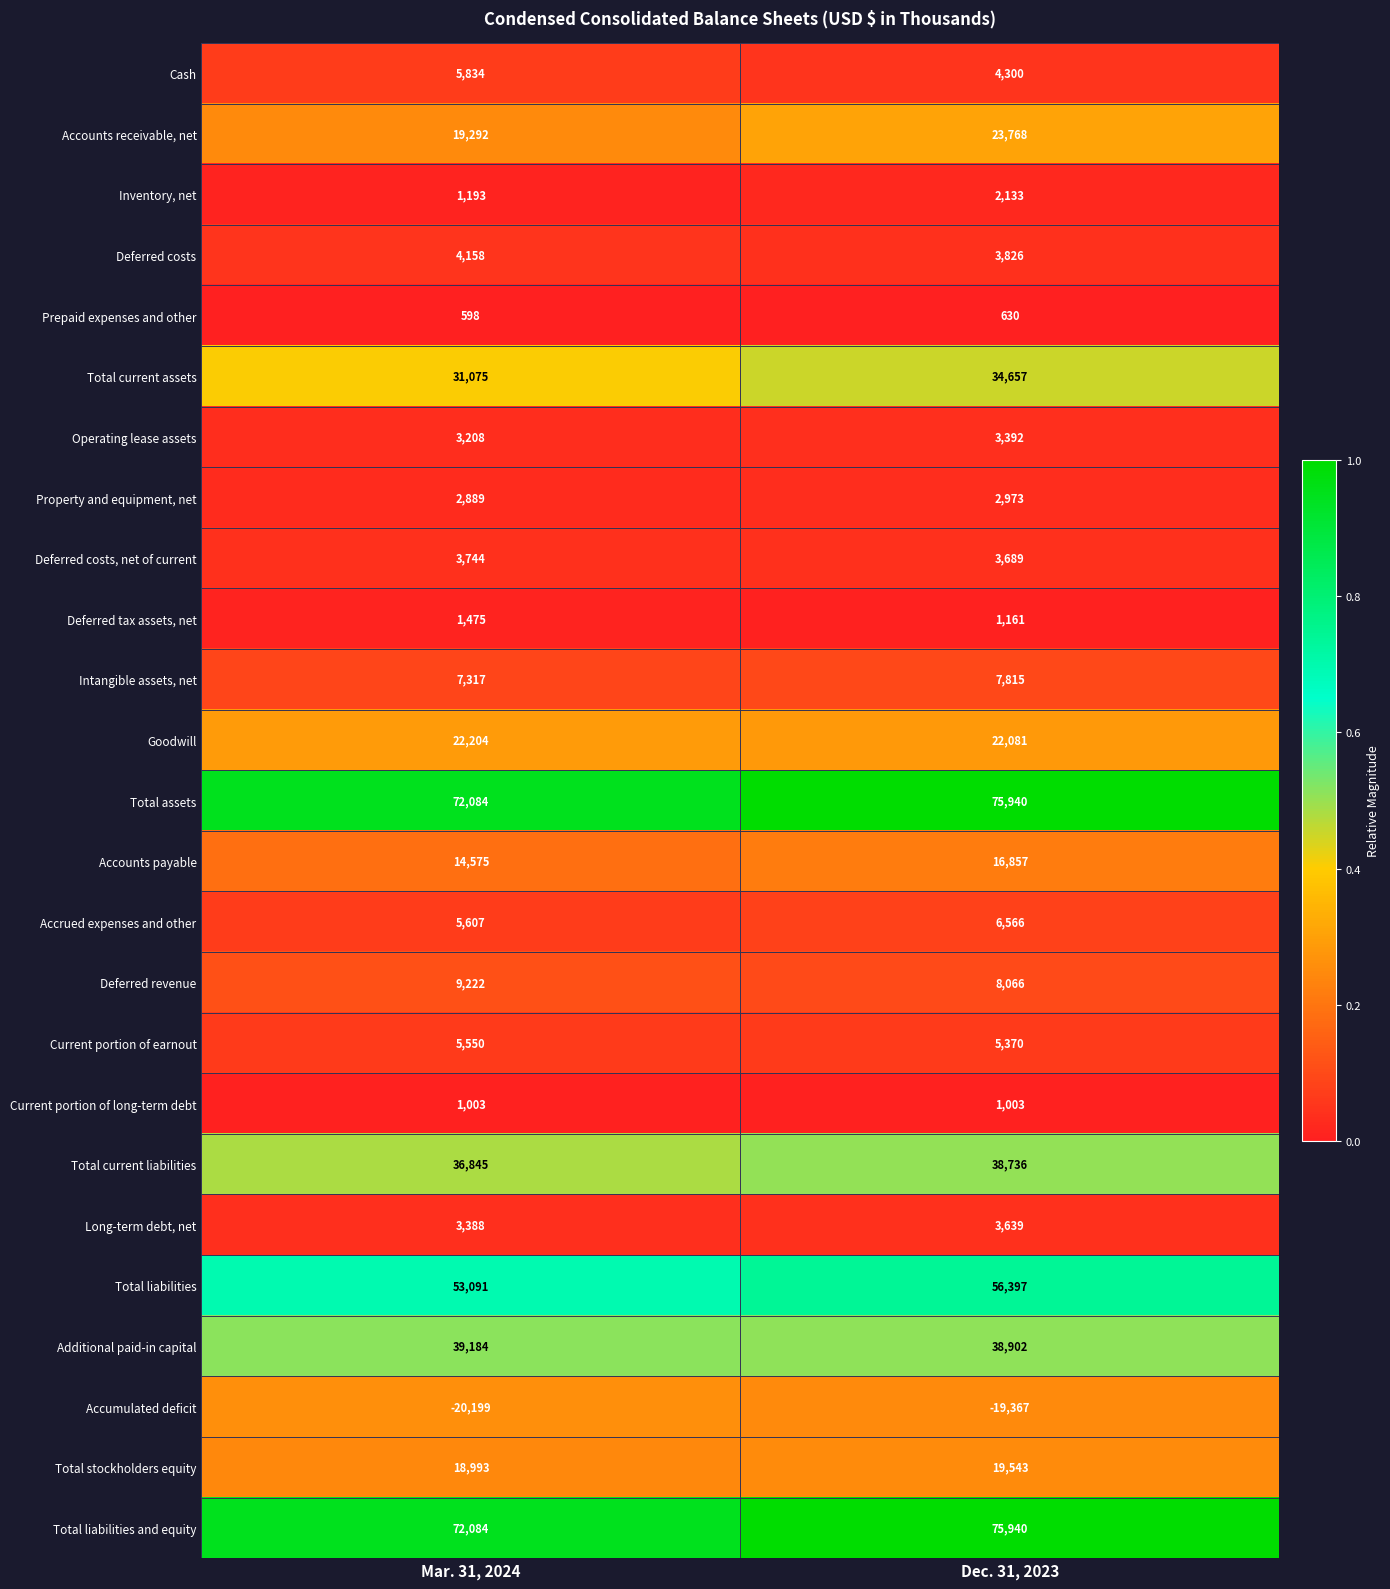

At which label is Property and equipment, net closest to 2931?

Mar. 31, 2024